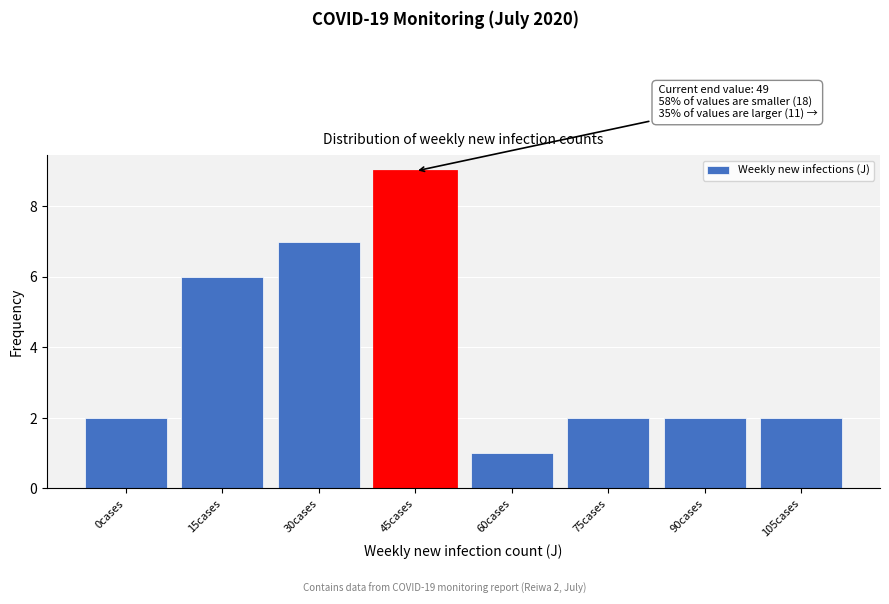

Reading left to right, list all the values displayed in this chart.

2	6	7	9	1	2	2	2